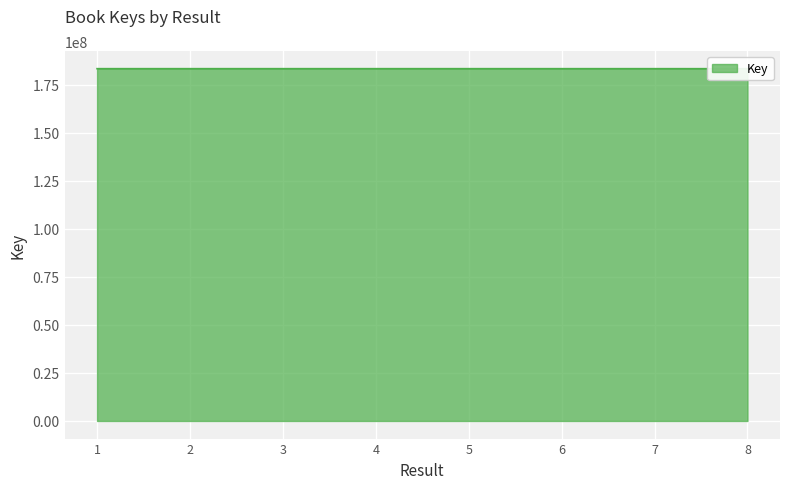

Does the chart display data point markers on the line(s)?

No